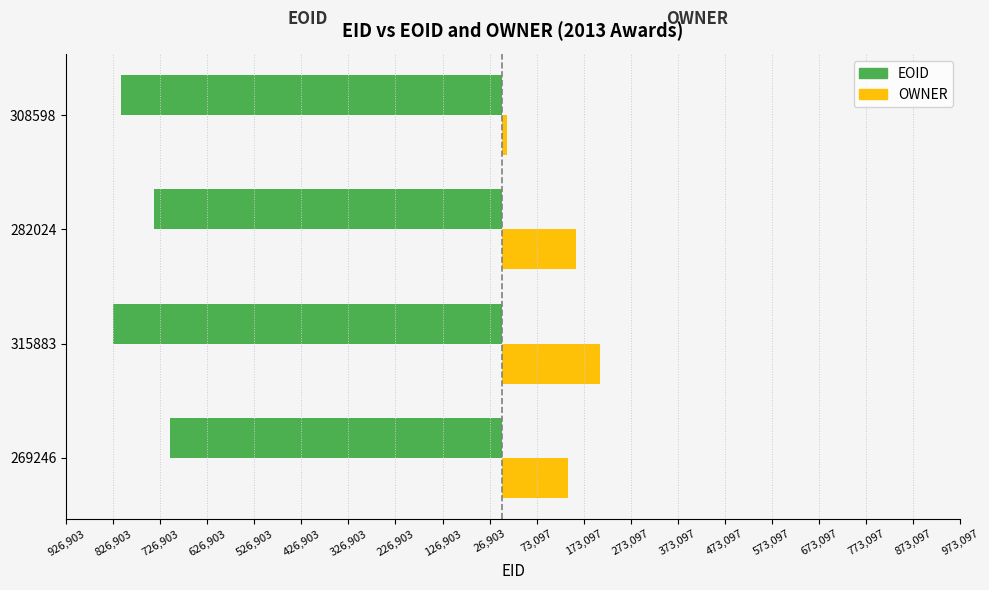

What are all the series names shown in the legend?

EOID, OWNER